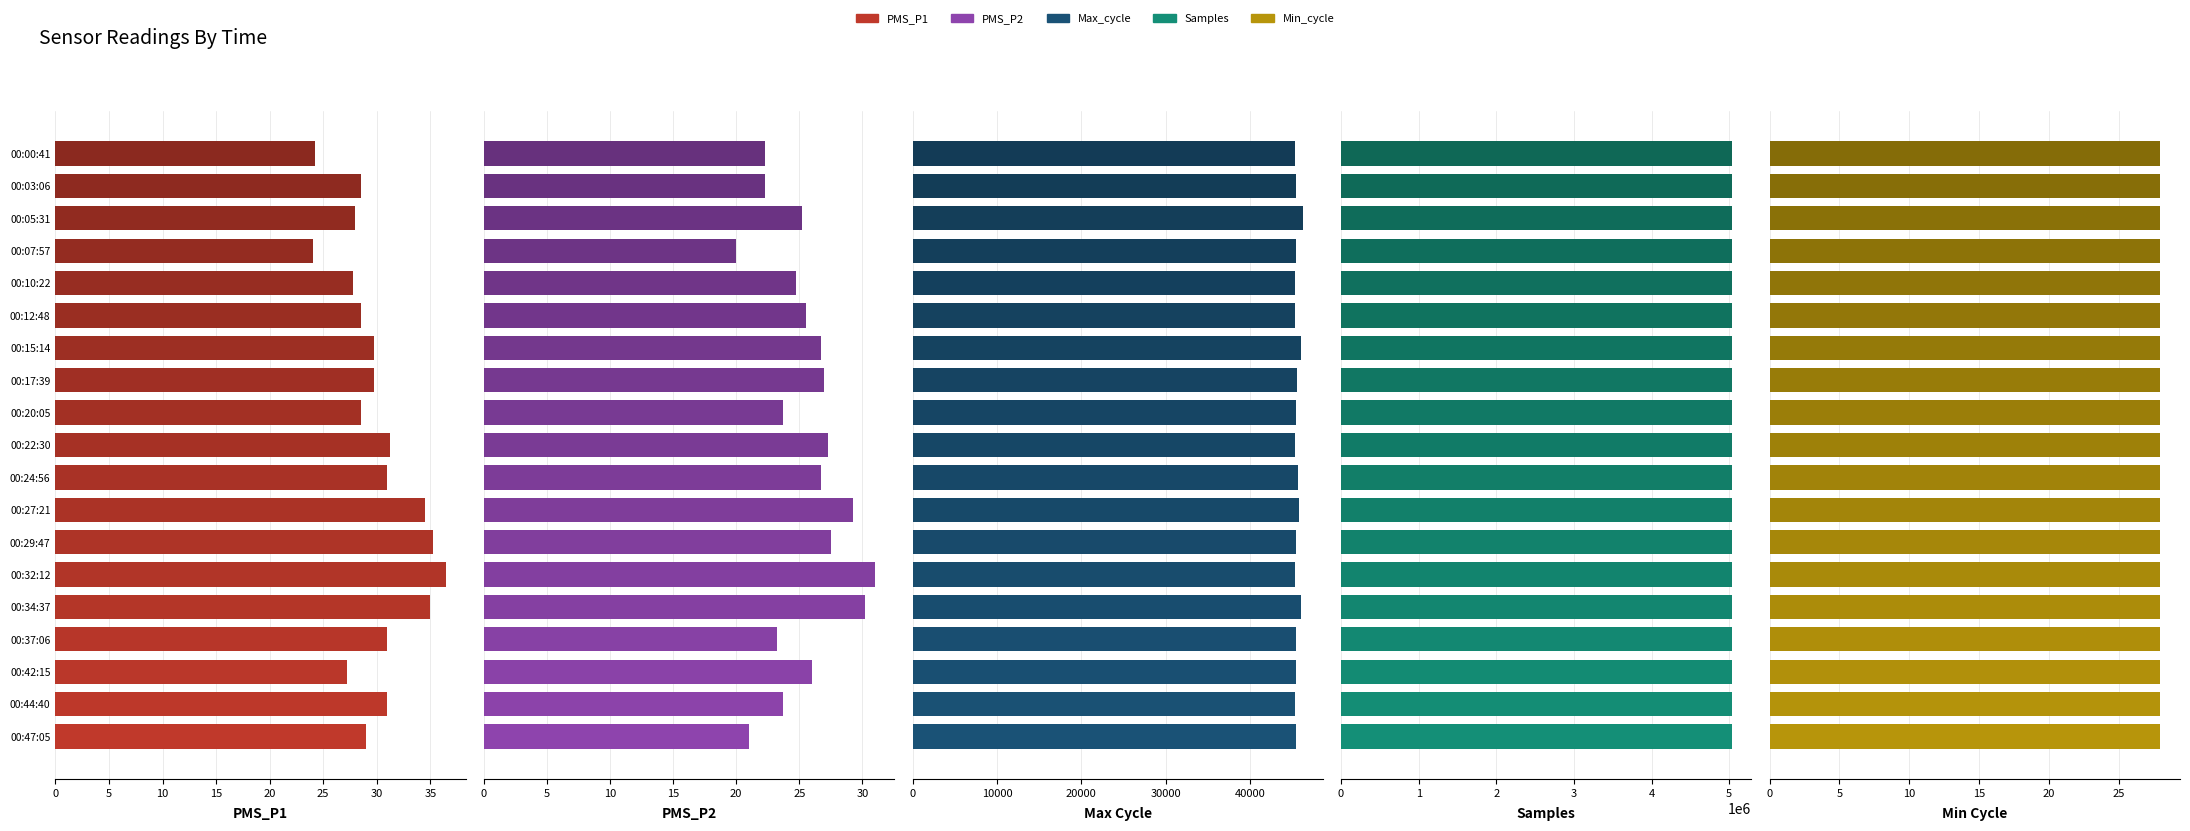

Rank the series by their maximum value, from lowest to highest.

Min_cycle, PMS_P2, PMS_P1, Max_cycle, Samples